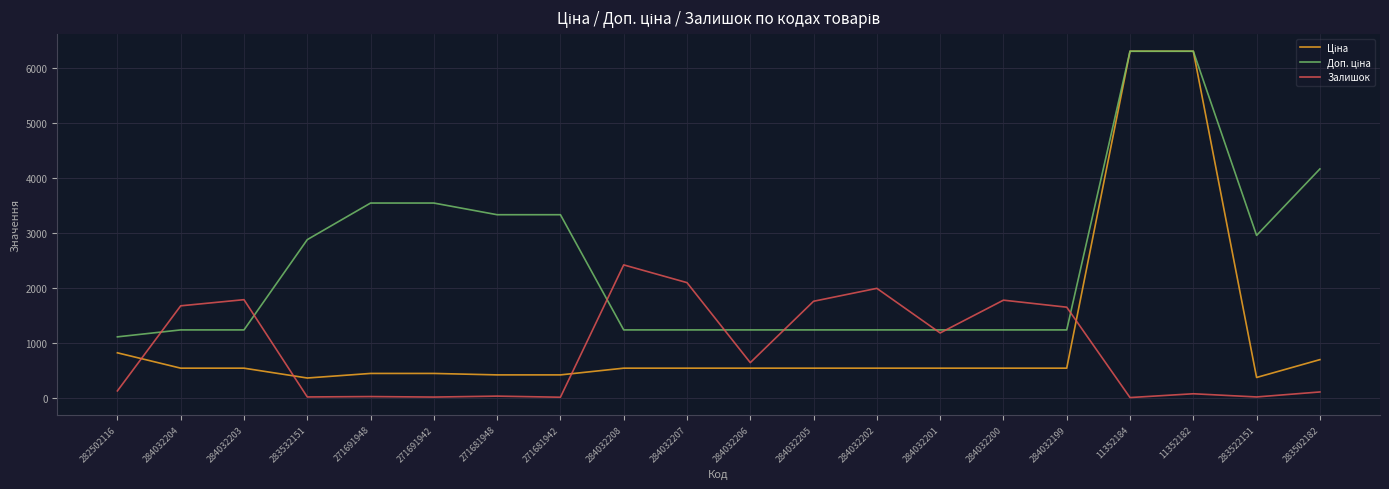

What is the spread (max minus min) of values at 284032200?

1238.0